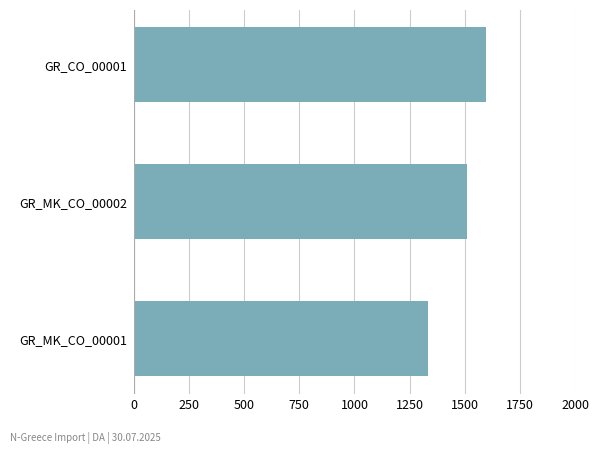

What is the approximate value at GR_MK_CO_00002, to the nearest 5?

1510